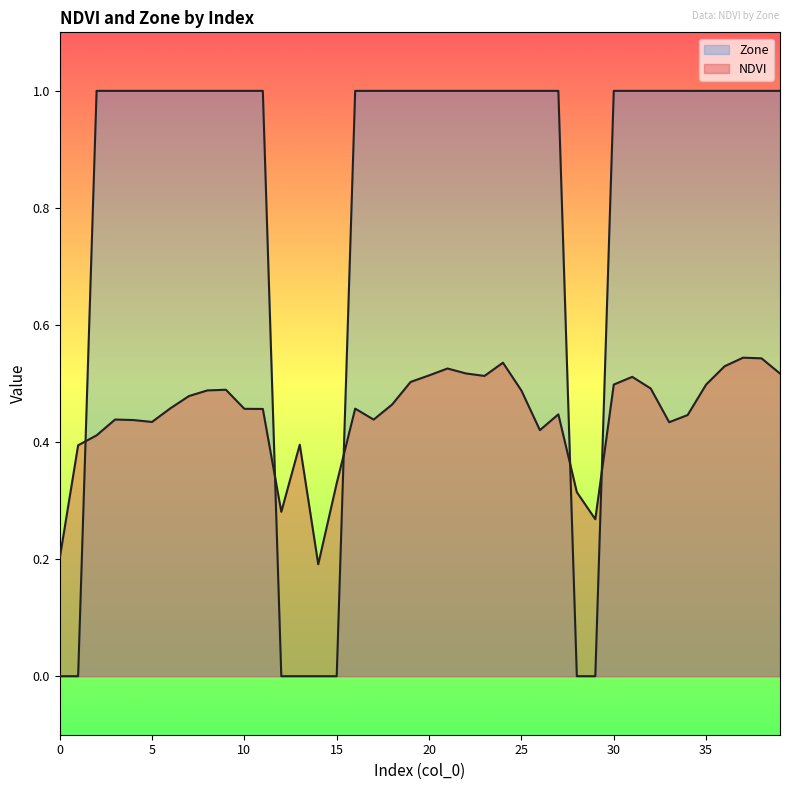

What is the maximum value for Zone?

1.0